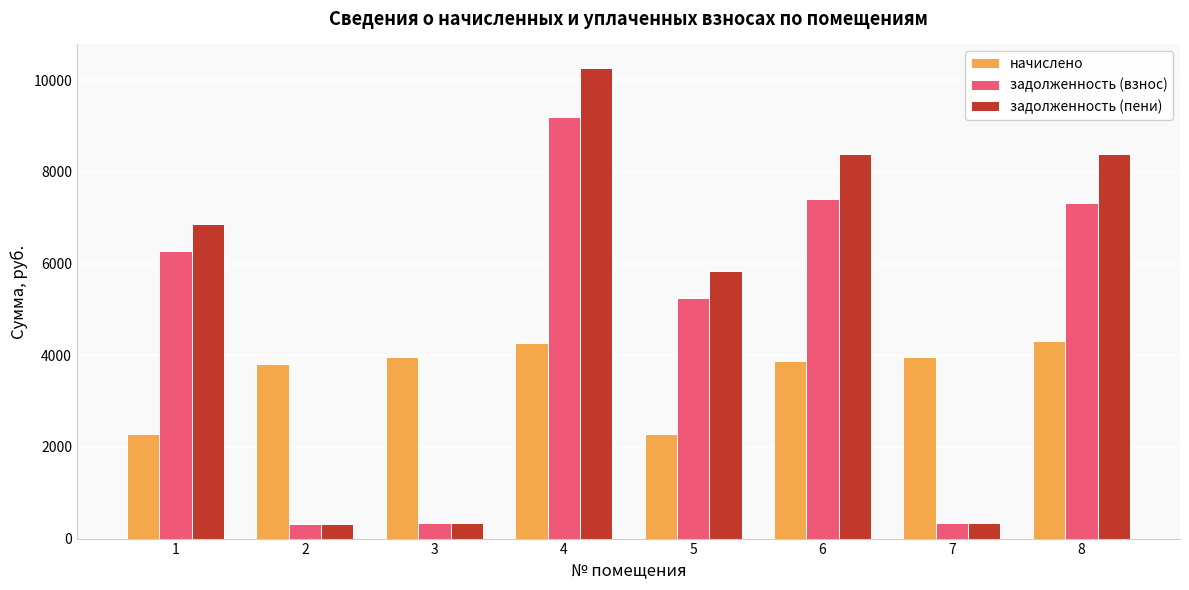

At which category is the sum across all series the highest?

4